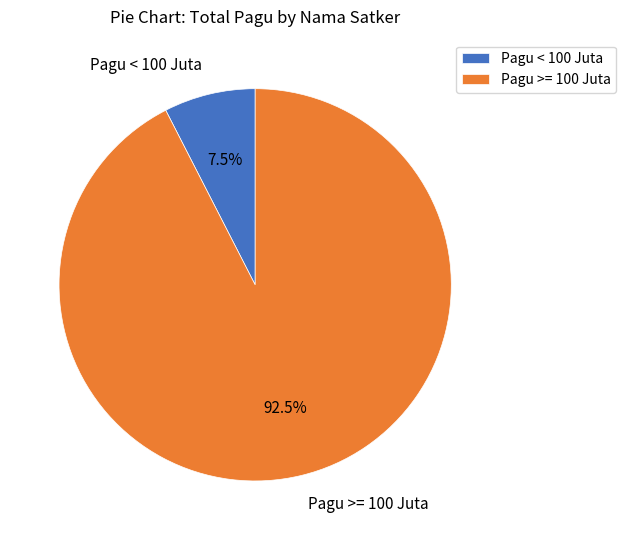

Between Pagu >= 100 Juta and Pagu < 100 Juta, which is larger?

Pagu >= 100 Juta